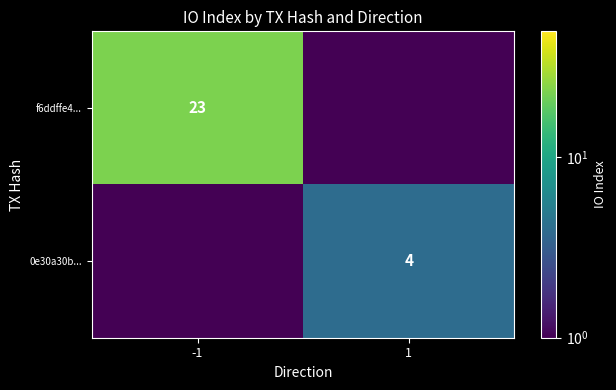

The value of f6ddffe4... at -1 is 23.0. True or false?

True